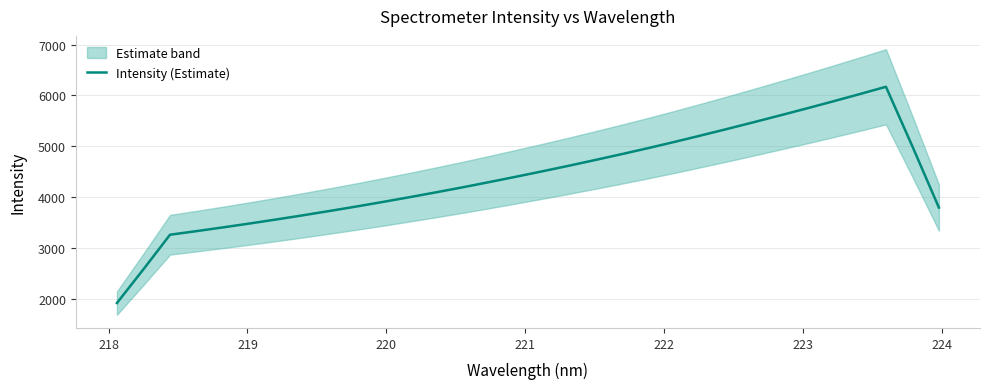

What is the highest value of the Intensity (Estimate) series?

6170.4